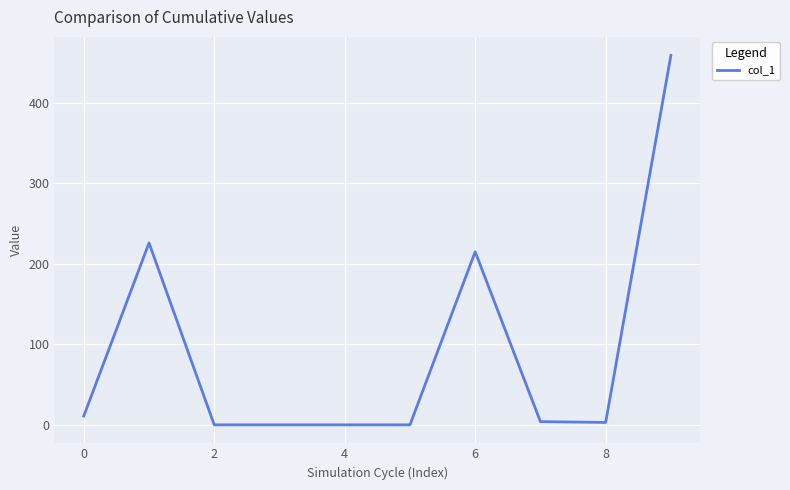

What is the maximum value shown in the chart?

459